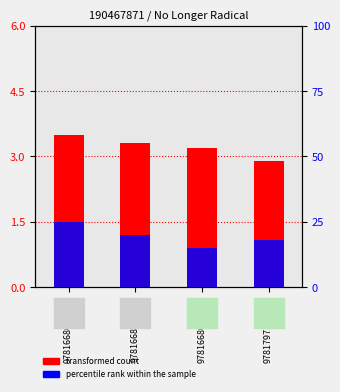

What is the total value across all series at 9781668001158?

18.2